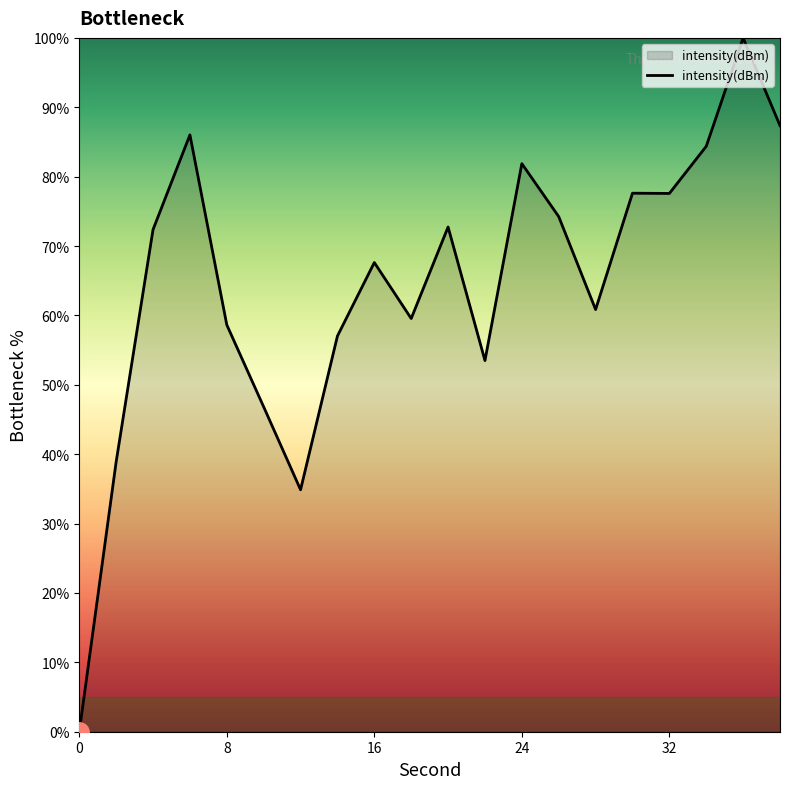

What is the difference between the maximum and minimum values?

100.0